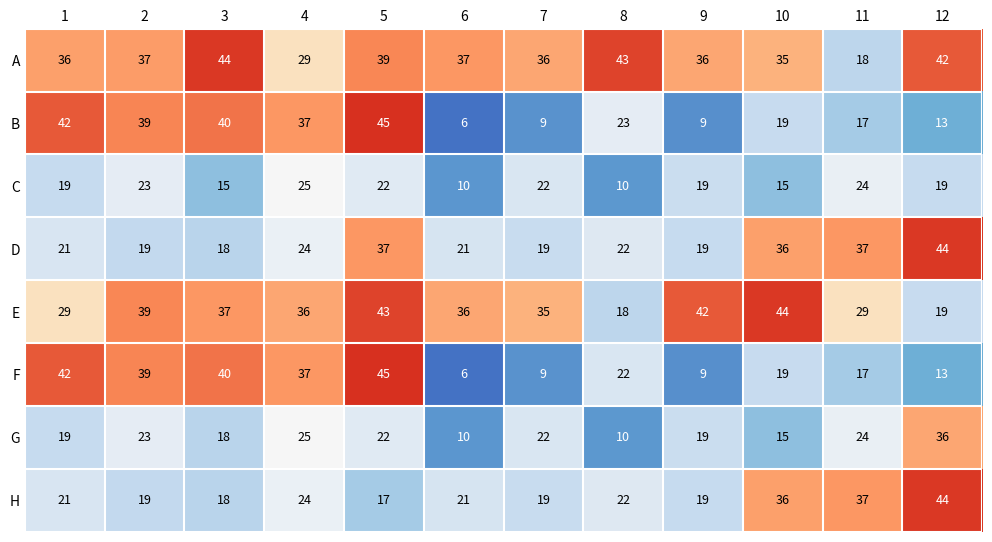

At which category is the sum across all series the highest?

5